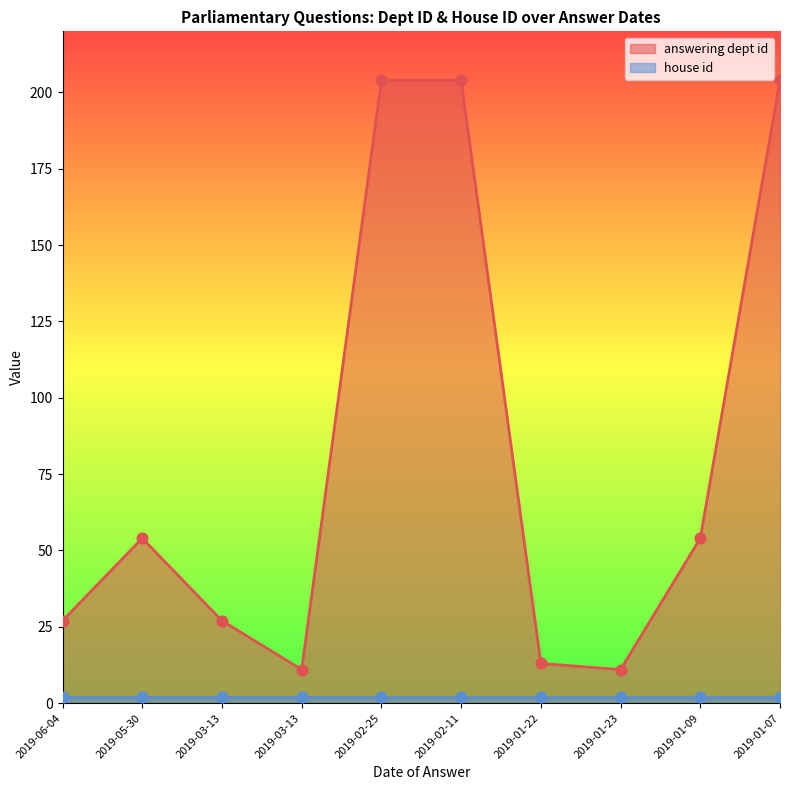

Between 2019-01-07 and 2019-06-04, which is larger?

2019-01-07